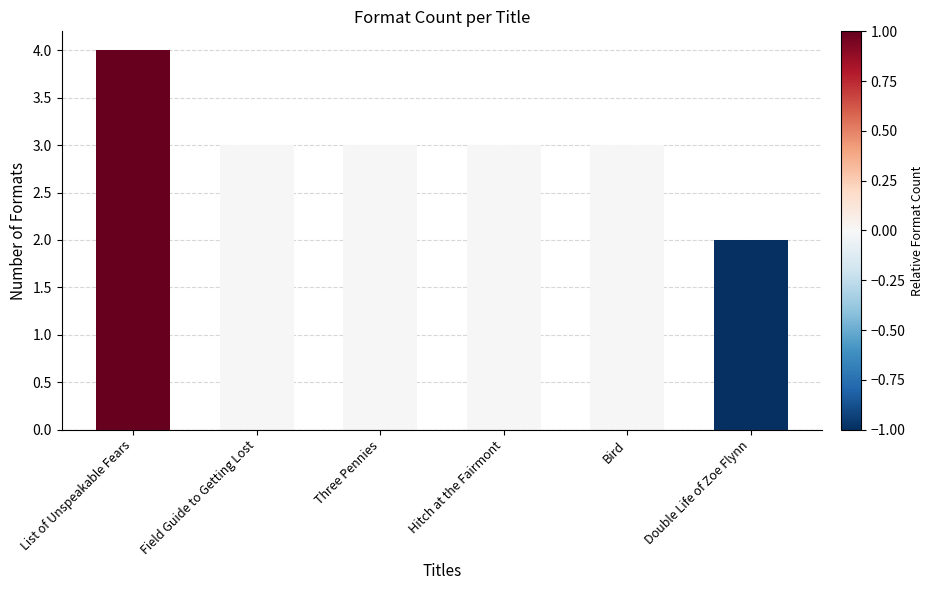

Are the bars grouped side by side (vs. stacked)?

No